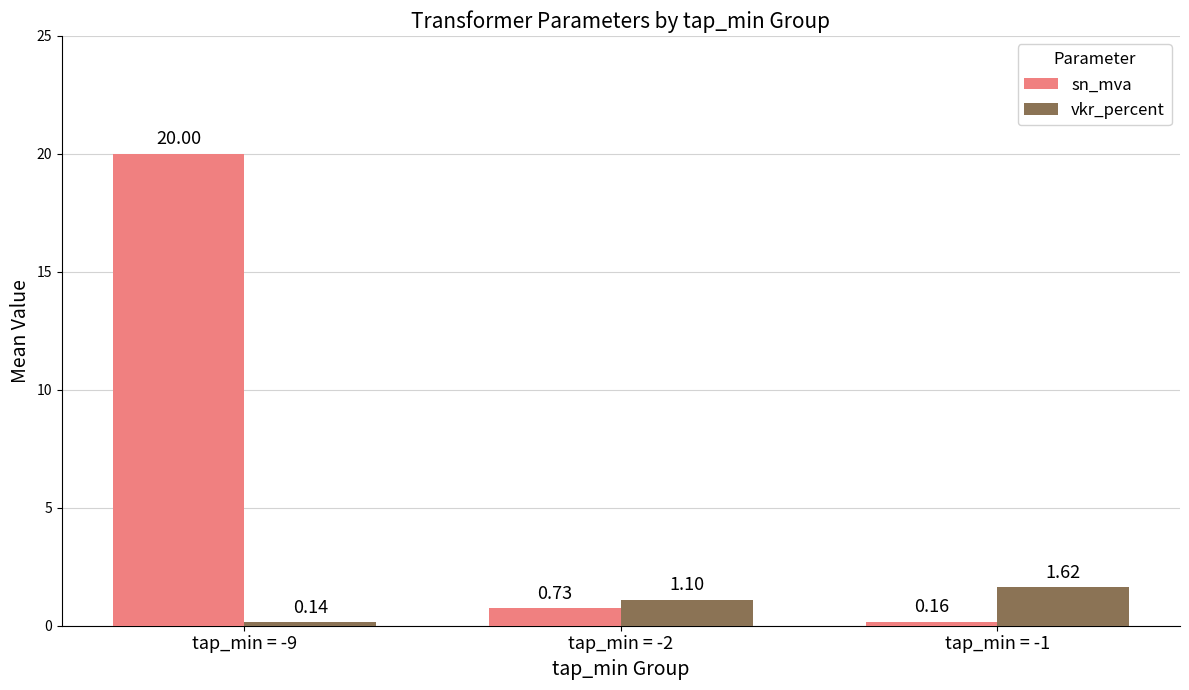

Between tap_min = -2 and tap_min = -1, which series saw the biggest shift?

sn_mva